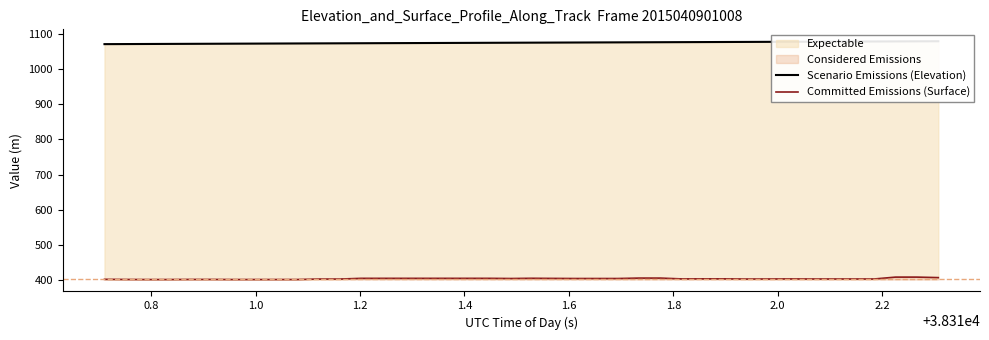

What is the difference between the second highest and minimum values in the Scenario Emissions (Elevation) series?

8.0